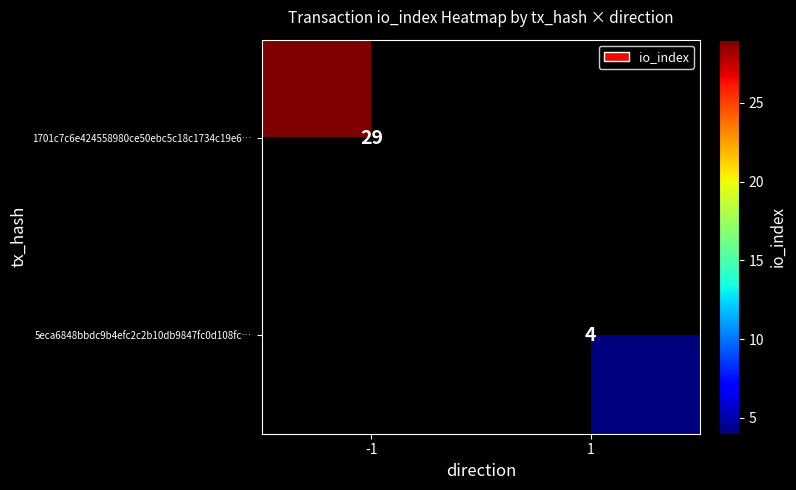

At how many categories does at least one series exceed 23?

1